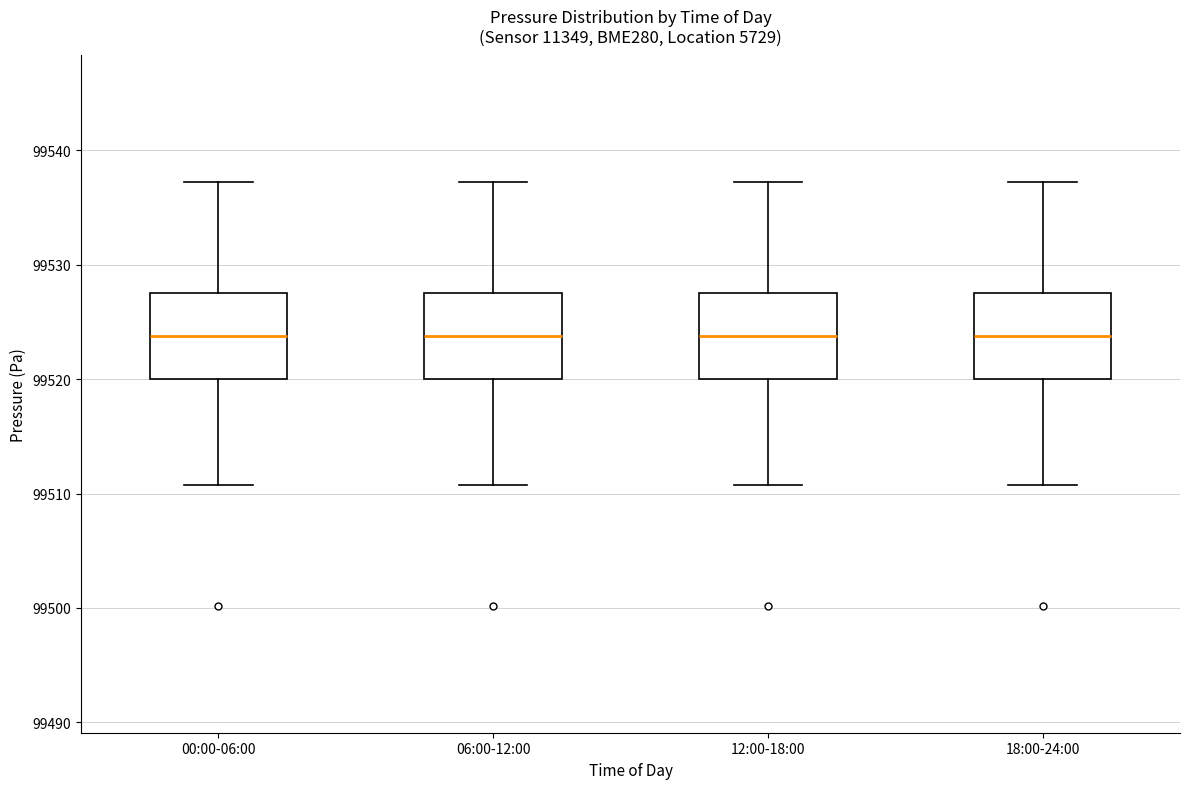

Where does the median line of the box for 06:00-12:00 sit on the y-axis? The values are not printed on the chart, so give them approximately, as read against the axis.

99524